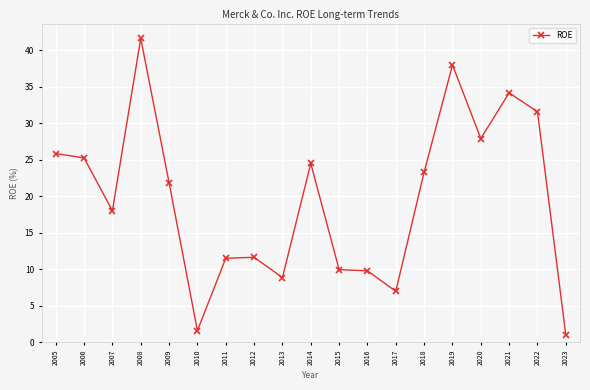

What is the value of the 6th point from the left?

1.6